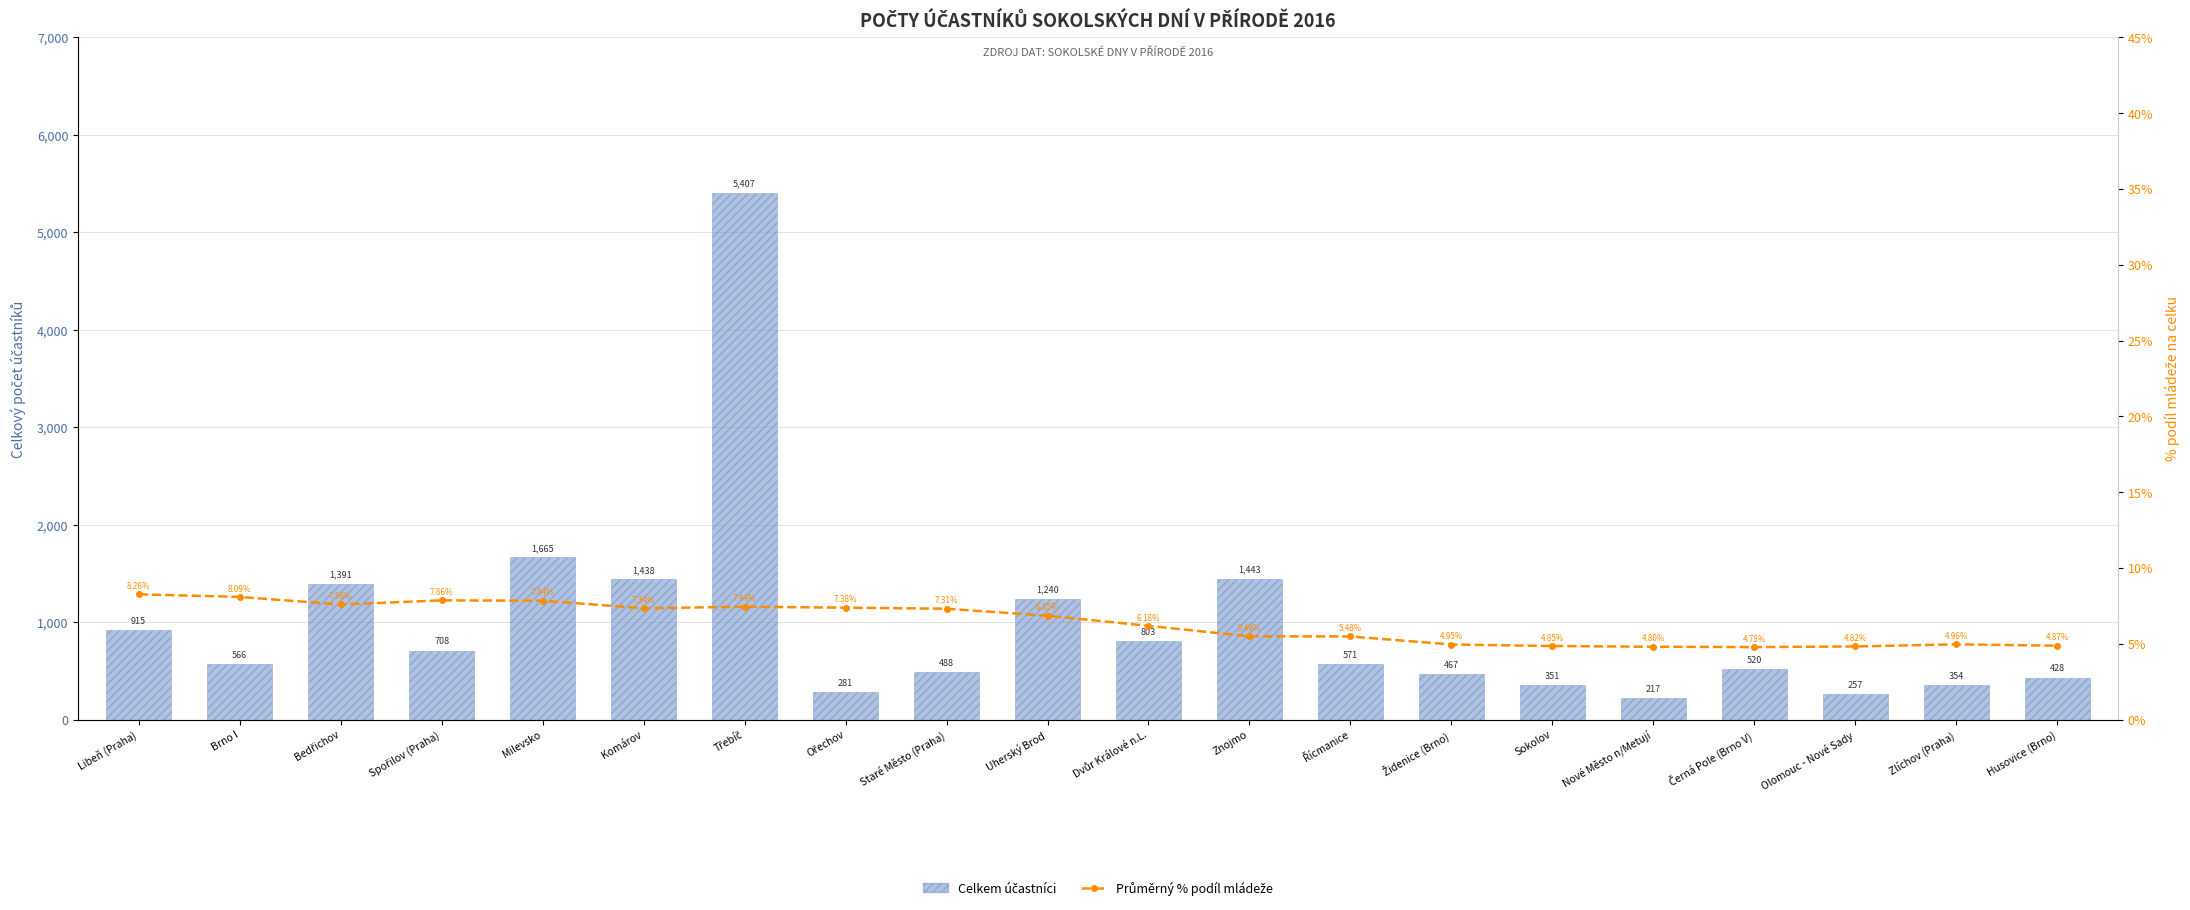

Reading left to right, list all the values displayed in this chart.

Celkem účastníci: 915.0	566.0	1391.0	708.0	1665.0	1438.0	5407.0	281.0	488.0	1240.0	803.0	1443.0	571.0	467.0	351.0	217.0	520.0	257.0	354.0	428.0
Průměrný % podíl mládeže: 8.3	8.1	7.6	7.9	7.8	7.3	7.4	7.4	7.3	6.8	6.2	5.5	5.5	5.0	4.8	4.8	4.8	4.8	5.0	4.9